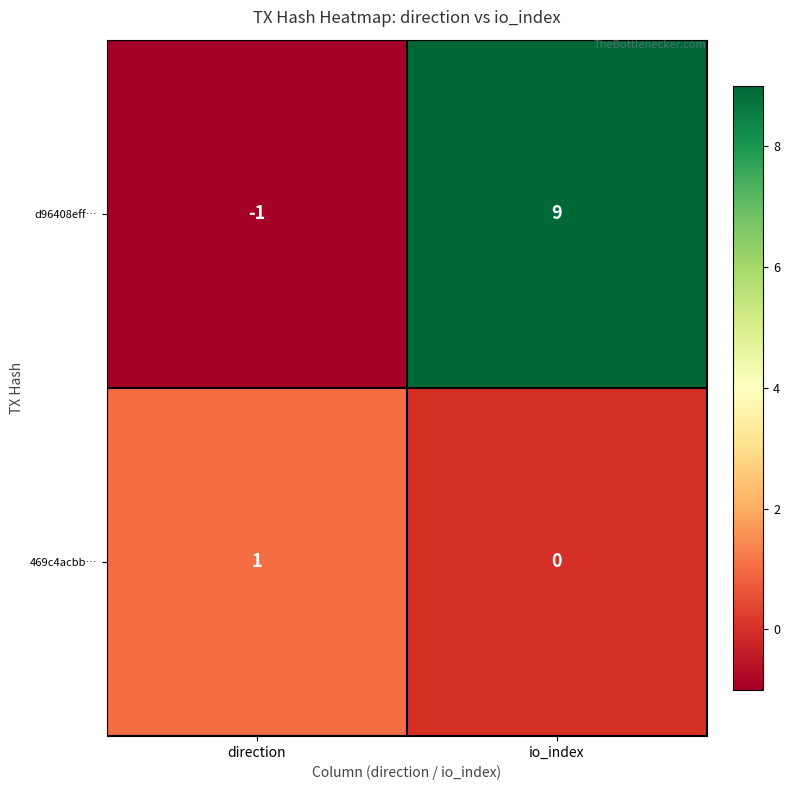

Rank the series by their average value, from highest to lowest.

d96408eff…, 469c4acbb…